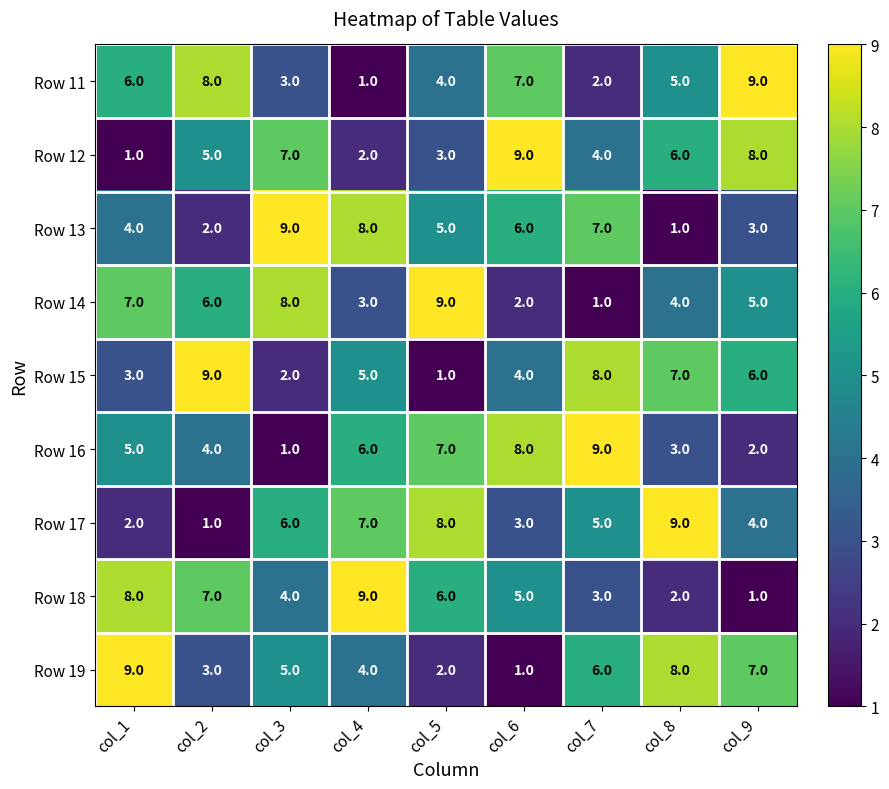

At which label does Row 14 reach its peak?

col_5